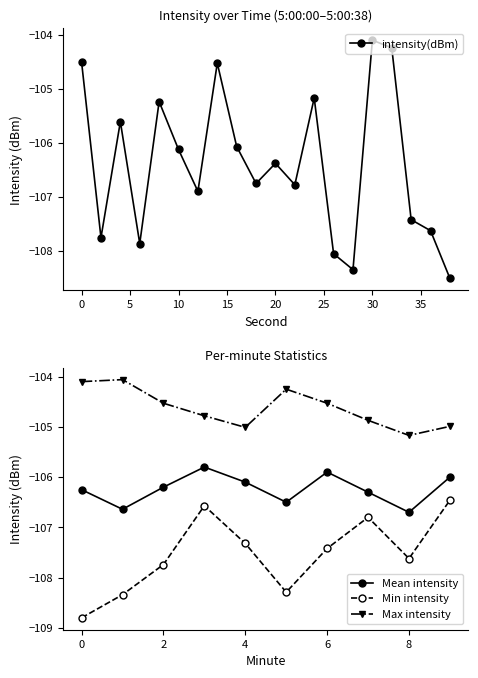

Is it true that the value at 38 is -108.5?

True